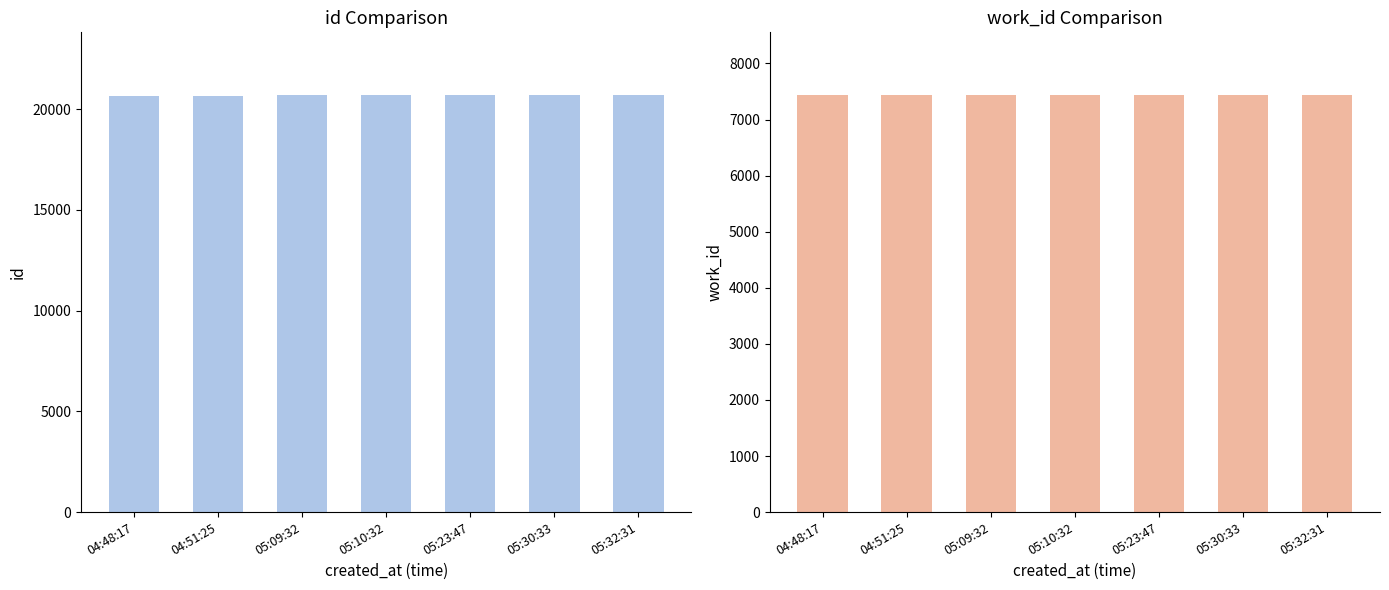

At which label does id reach its peak?

05:32:31